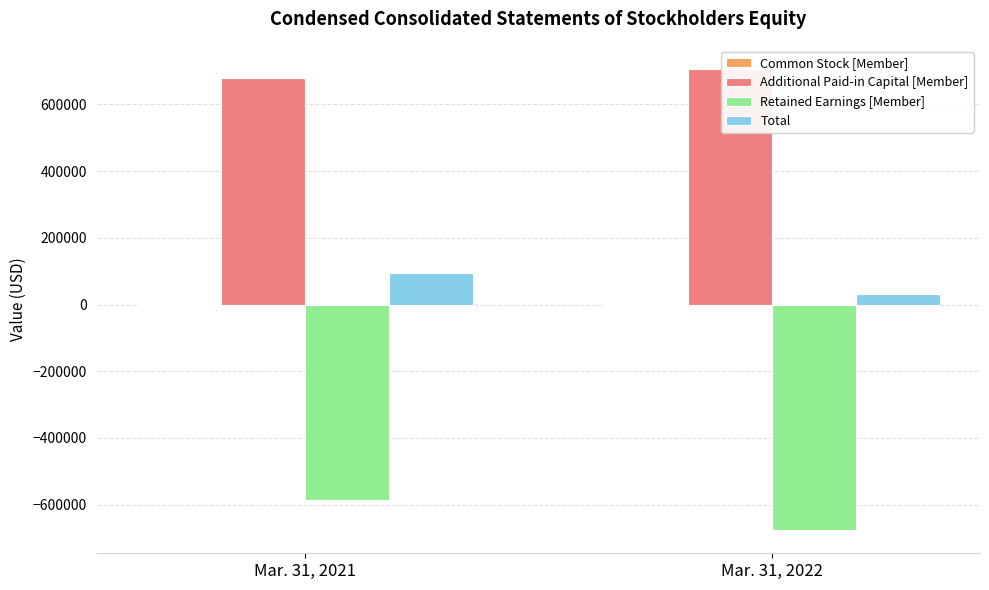

How many groups of bars are there?

2